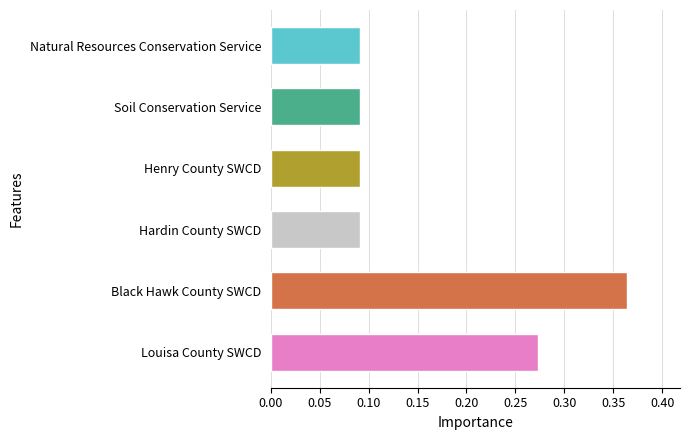

Between Hardin County SWCD and Black Hawk County SWCD, which is larger?

Black Hawk County SWCD